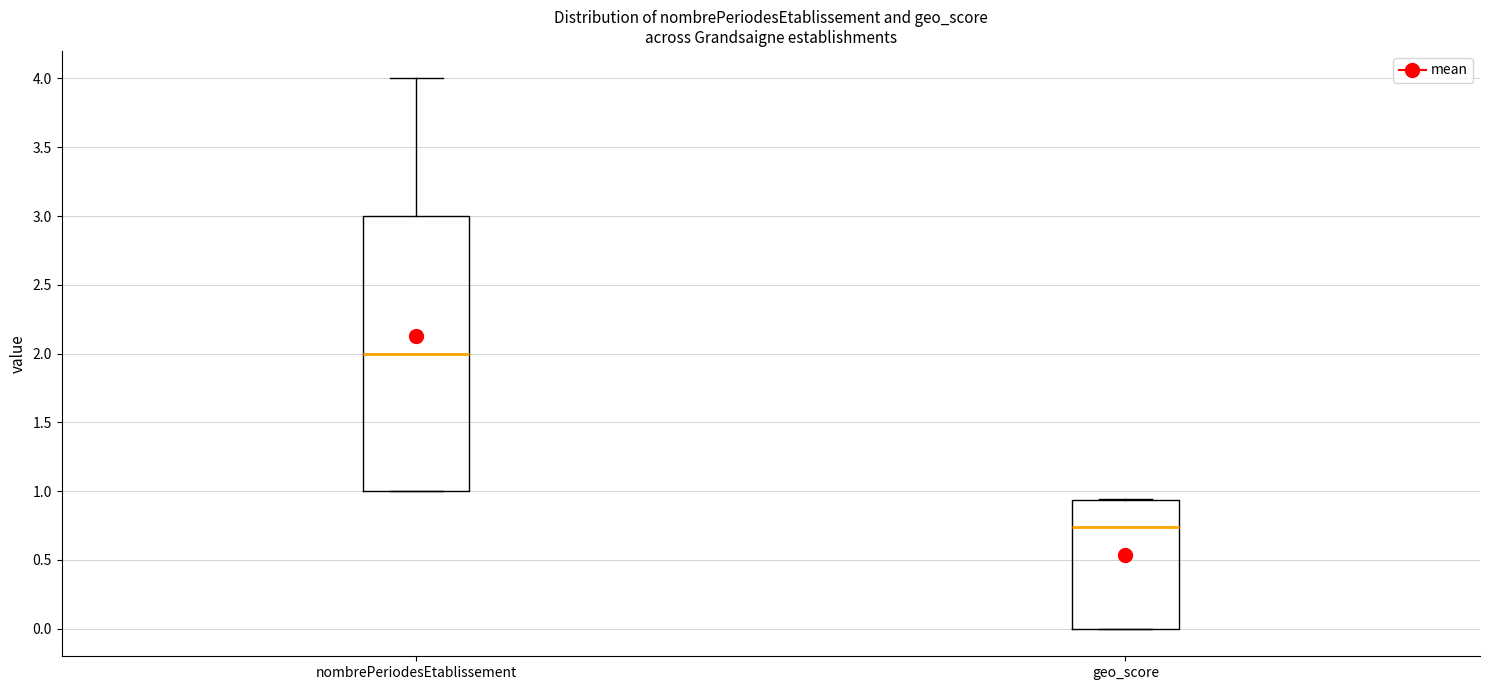

Where is the upper edge of the box for geo_score on the y-axis? The values are not printed on the chart, so give them approximately, as read against the axis.

0.95